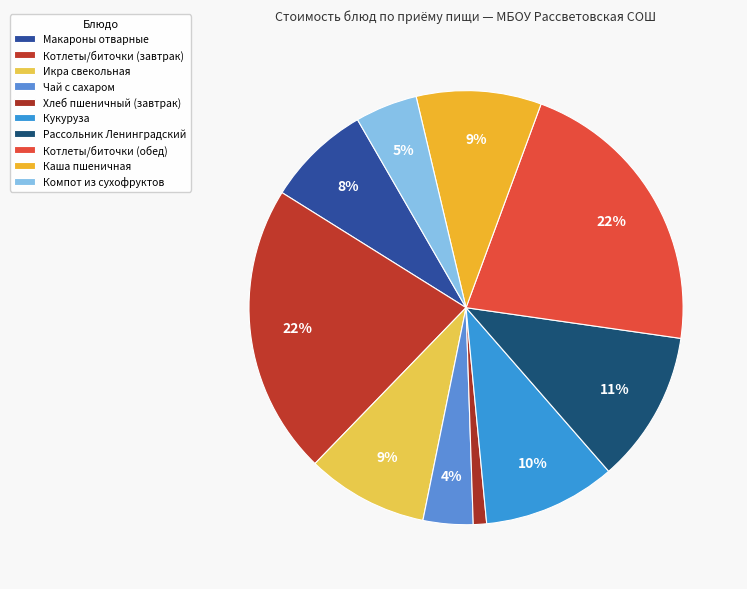

Is there any slice that represents more than half of the pie?

No